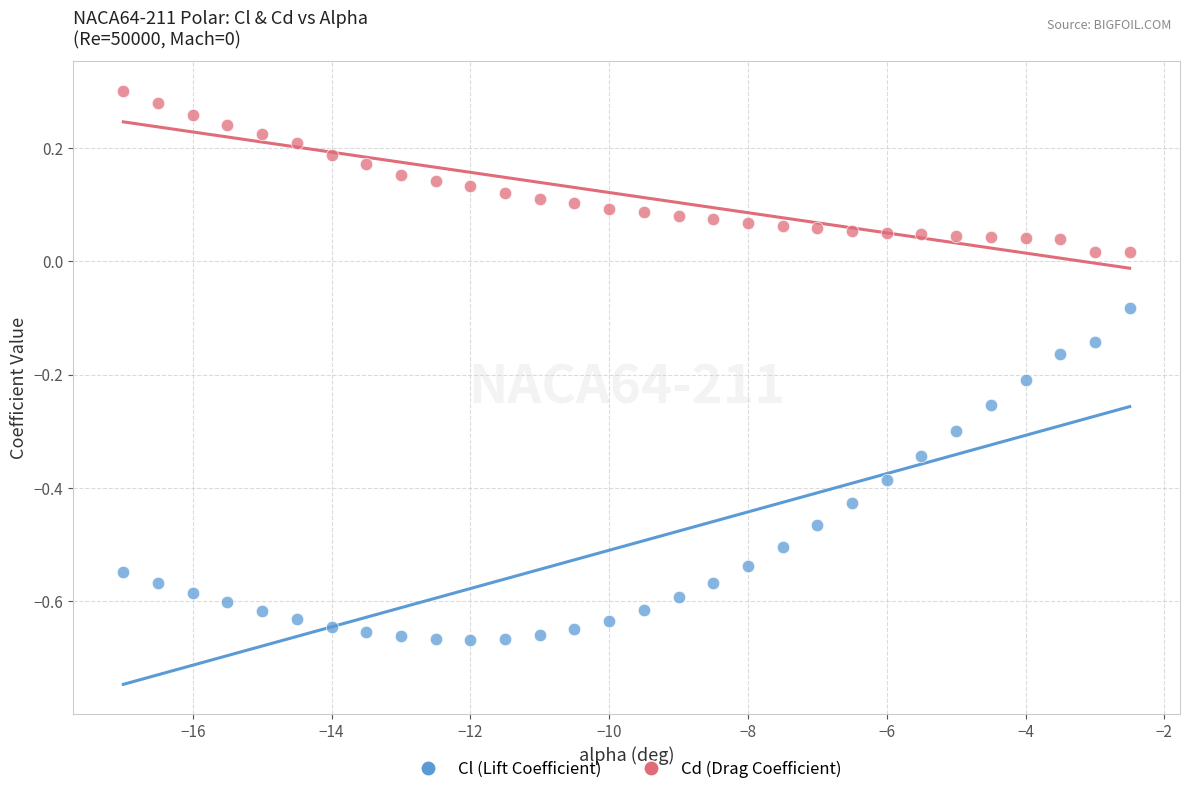

Which series contains the highest Y value?

Cd (Drag Coefficient)